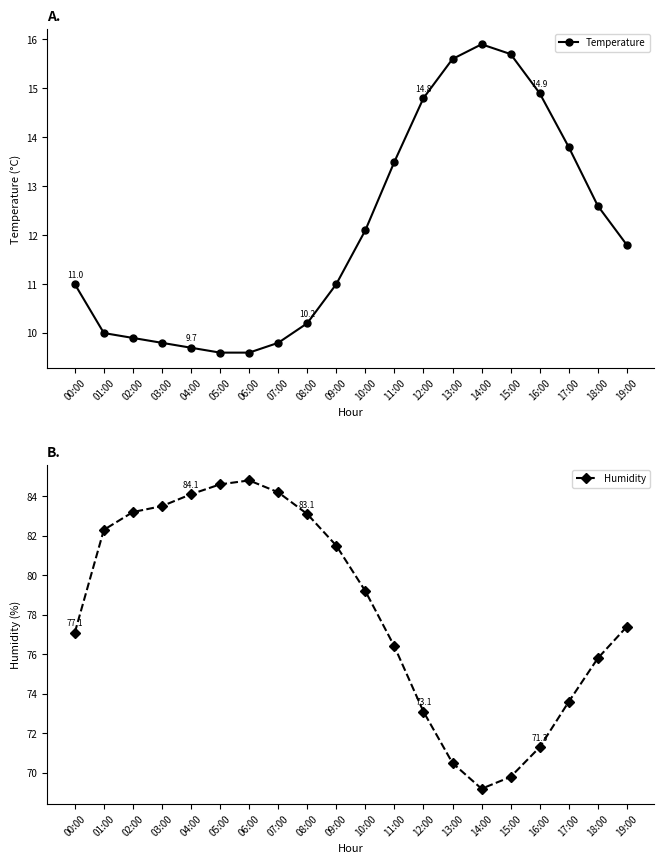

True or false: Temperature has a value of 15.1 at 08:00.

False